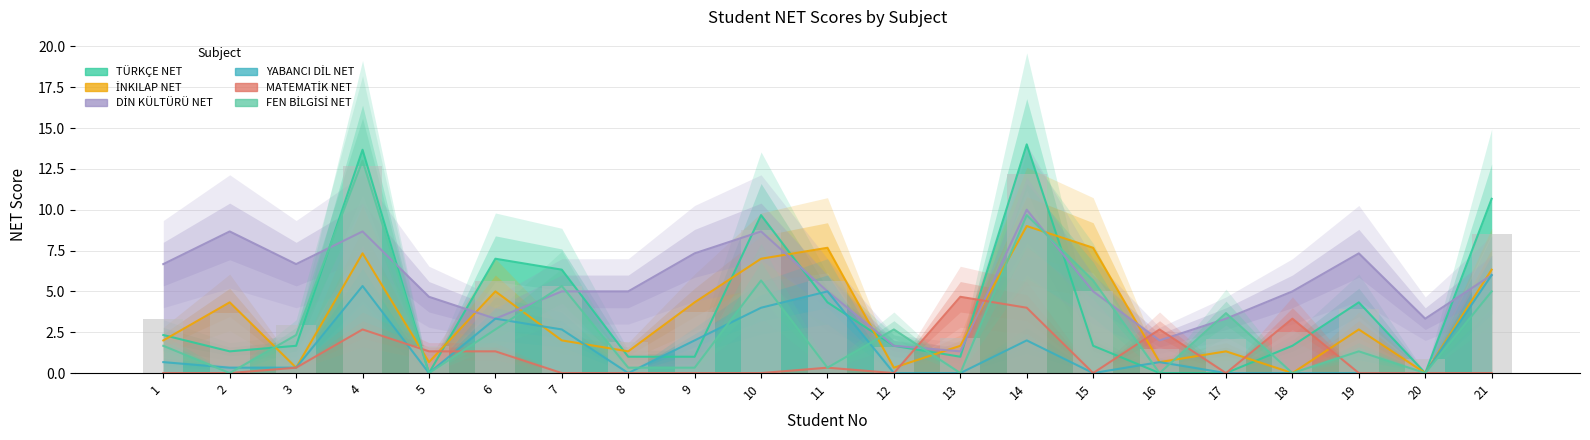

What value does the İNKILAP NET series have at 8?

1.3